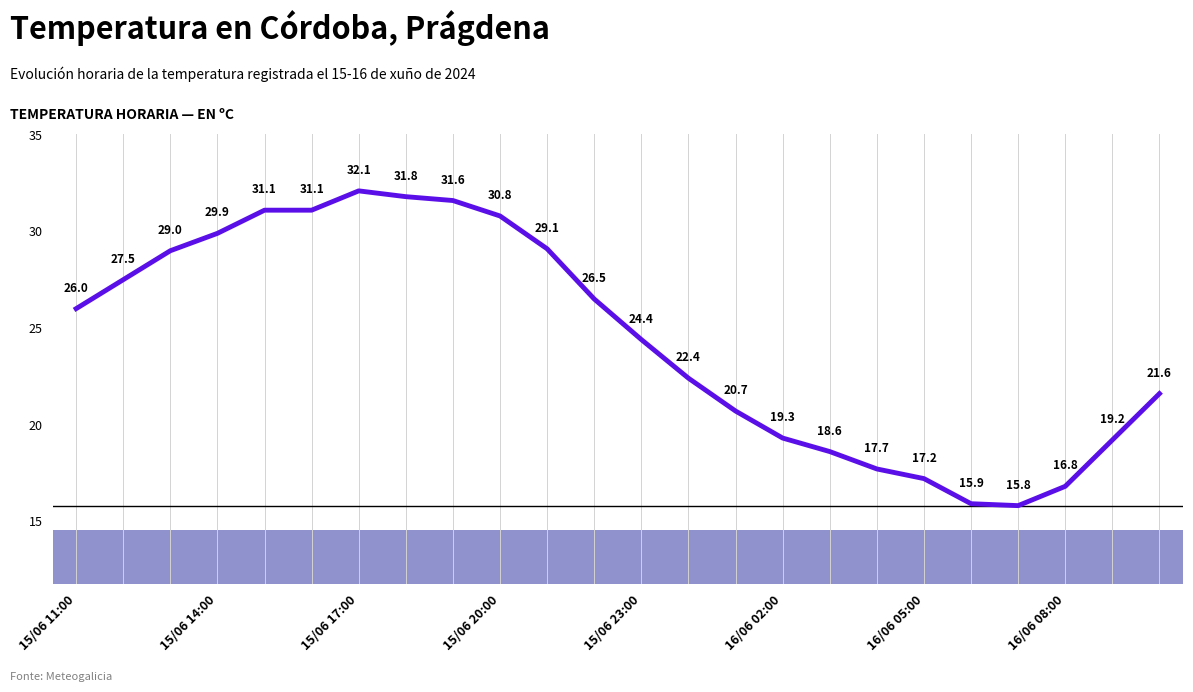

What is the maximum value shown in the chart?

32.1